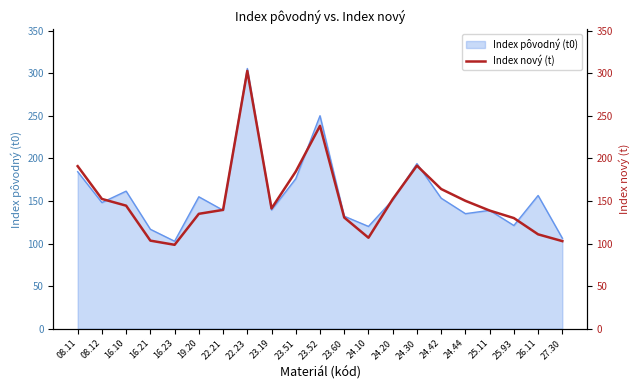

What is the smallest value displayed?

98.5